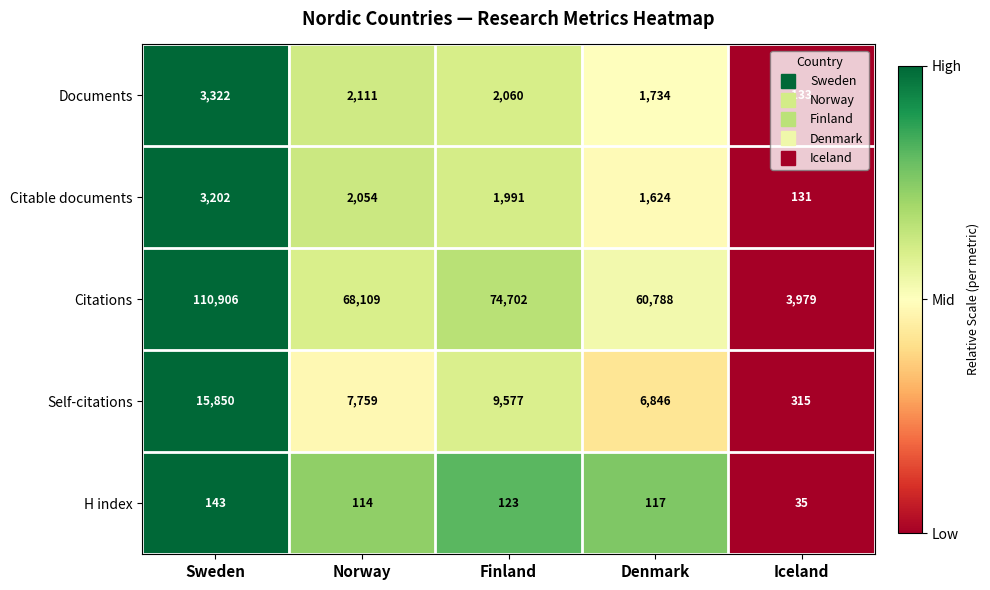

Rank the series at Norway from lowest to highest value.

H index, Citable documents, Documents, Self-citations, Citations